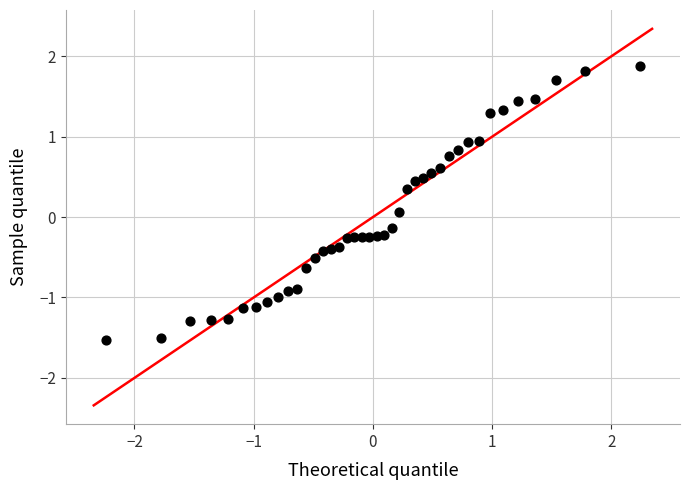

What is the range of Y values (max minus min)?

3.4